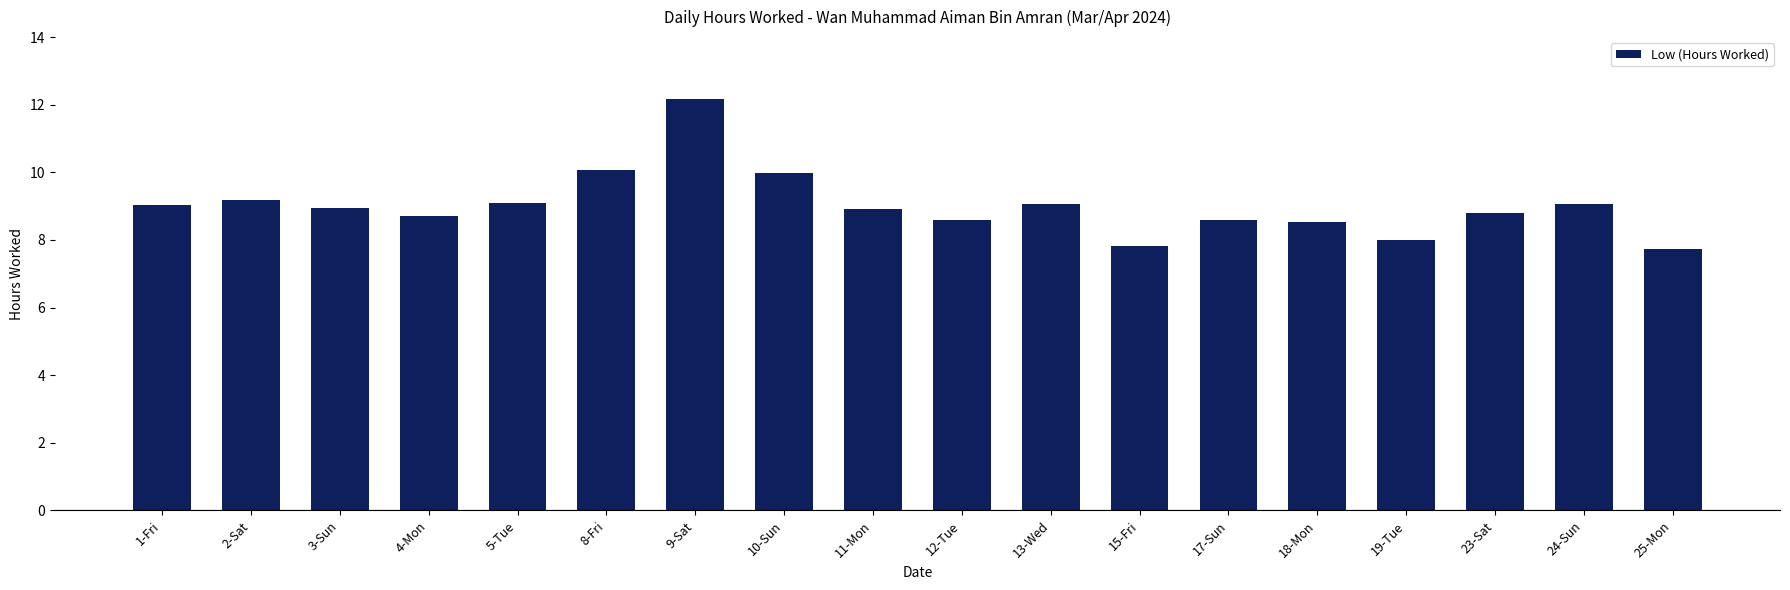

How many bars are there in total?

18